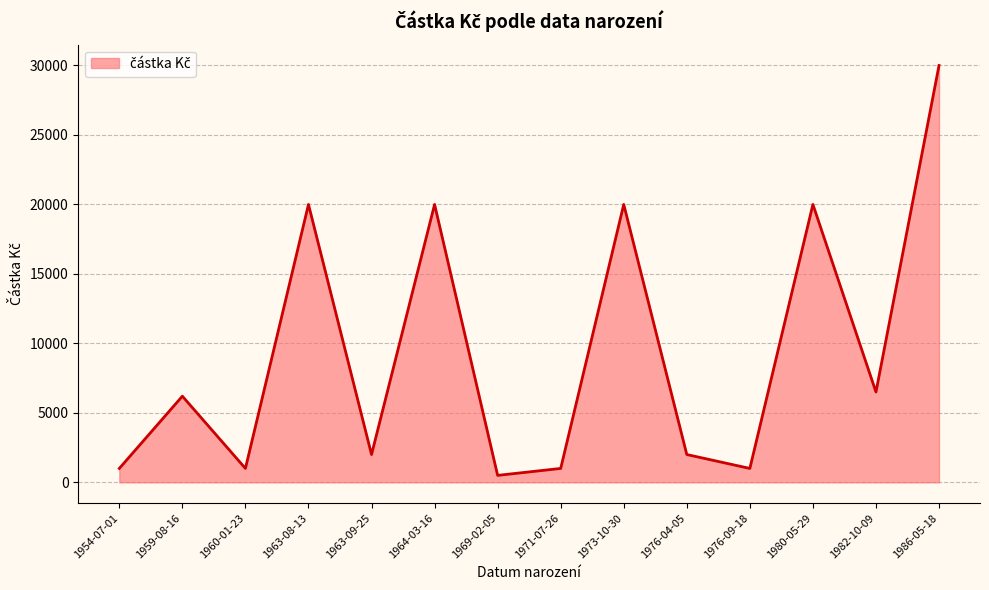

What is the sum of all values?

131200